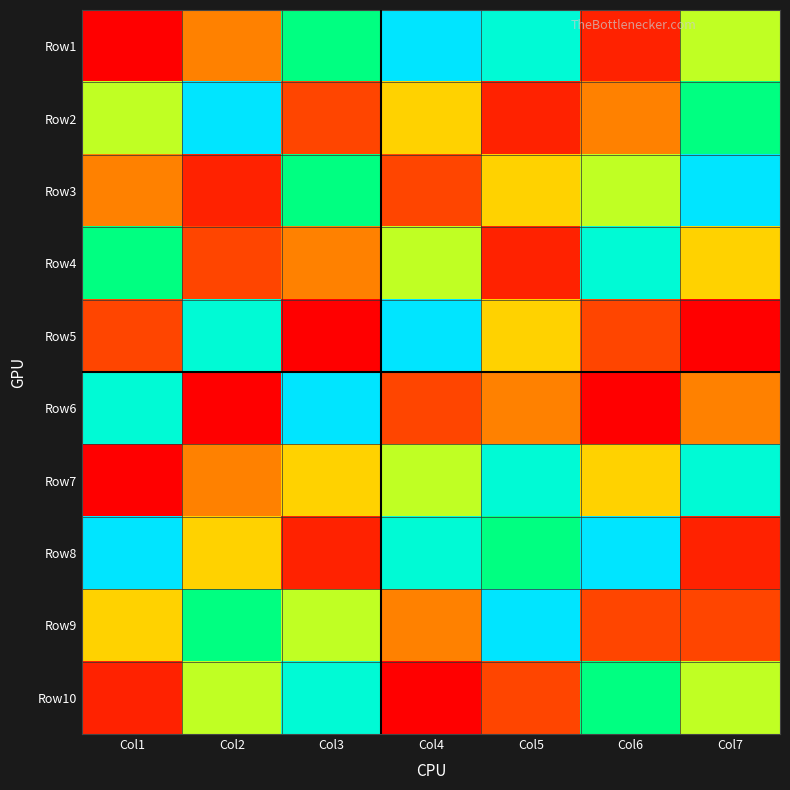

Reading left to right, what are all the values shown in this chart?

Row1: Col1=1	Col2=4	Col3=7	Col4=9	Col5=8	Col6=2	Col7=6
Row2: Col1=6	Col2=9	Col3=3	Col4=5	Col5=2	Col6=4	Col7=7
Row3: Col1=4	Col2=2	Col3=7	Col4=3	Col5=5	Col6=6	Col7=9
Row4: Col1=7	Col2=3	Col3=4	Col4=6	Col5=2	Col6=8	Col7=5
Row5: Col1=3	Col2=8	Col3=1	Col4=9	Col5=5	Col6=3	Col7=1
Row6: Col1=8	Col2=1	Col3=9	Col4=3	Col5=4	Col6=1	Col7=4
Row7: Col1=1	Col2=4	Col3=5	Col4=6	Col5=8	Col6=5	Col7=8
Row8: Col1=9	Col2=5	Col3=2	Col4=8	Col5=7	Col6=9	Col7=2
Row9: Col1=5	Col2=7	Col3=6	Col4=4	Col5=9	Col6=3	Col7=3
Row10: Col1=2	Col2=6	Col3=8	Col4=1	Col5=3	Col6=7	Col7=6